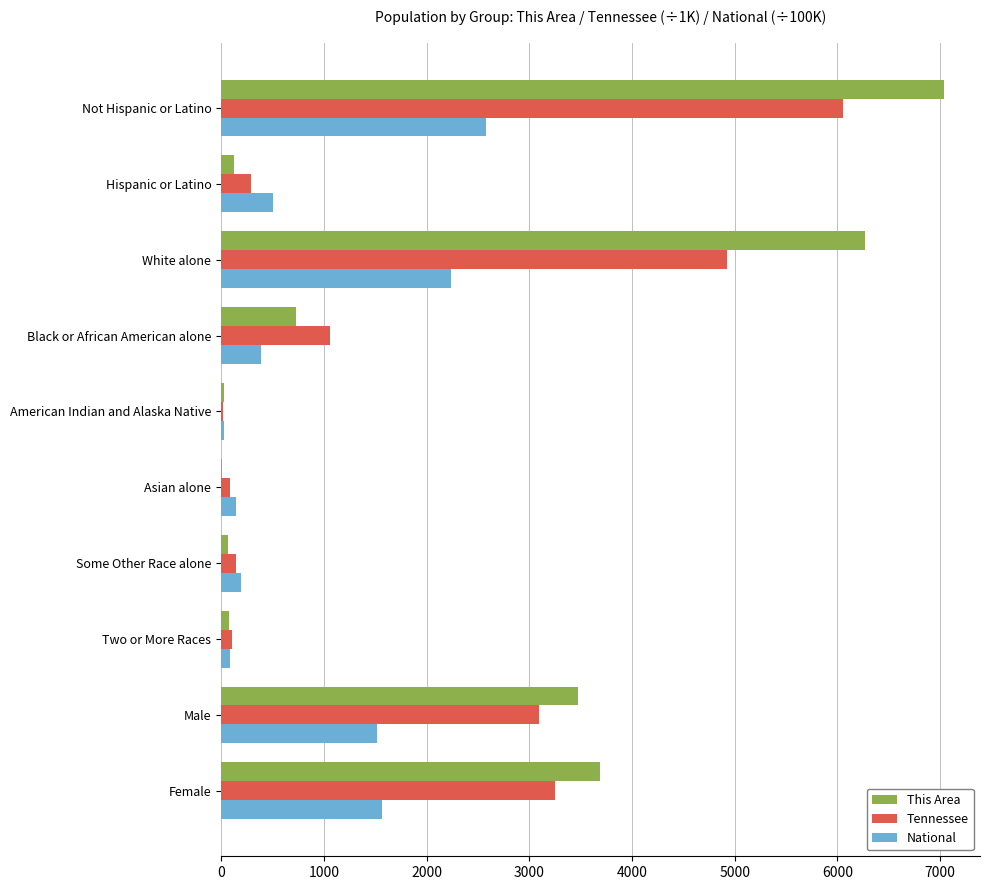

Is the value of This Area at Female greater than the value of Tennessee at Hispanic or Latino?

Yes